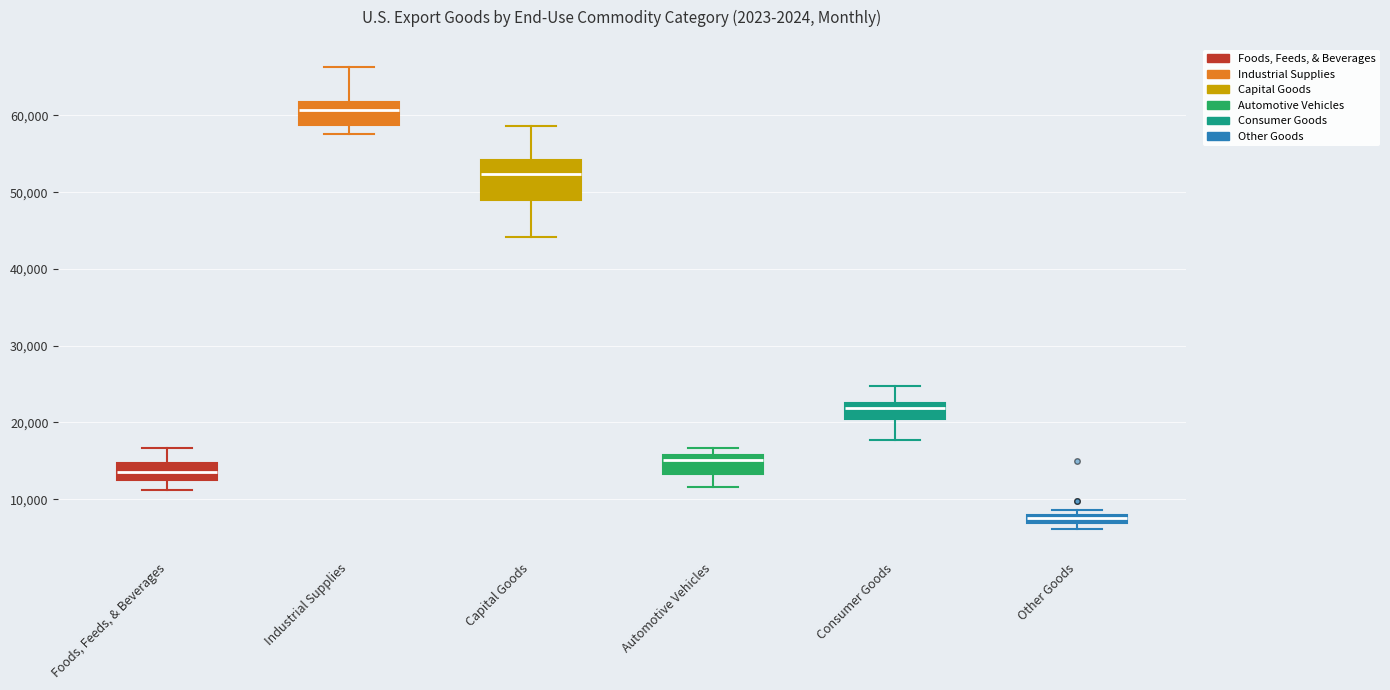

Which box is the tallest, from its lower edge to its upper edge?

Capital Goods